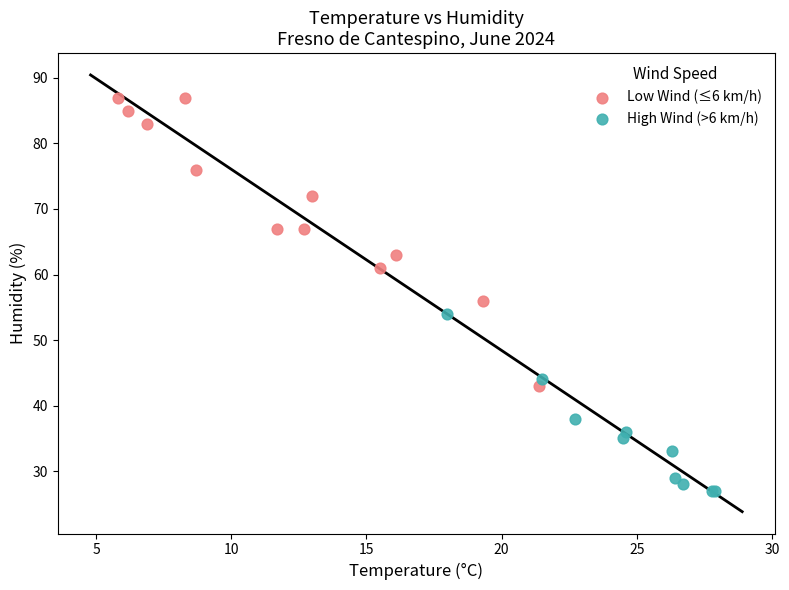

Which series has the widest spread of Y values?

Low Wind (≤6 km/h)